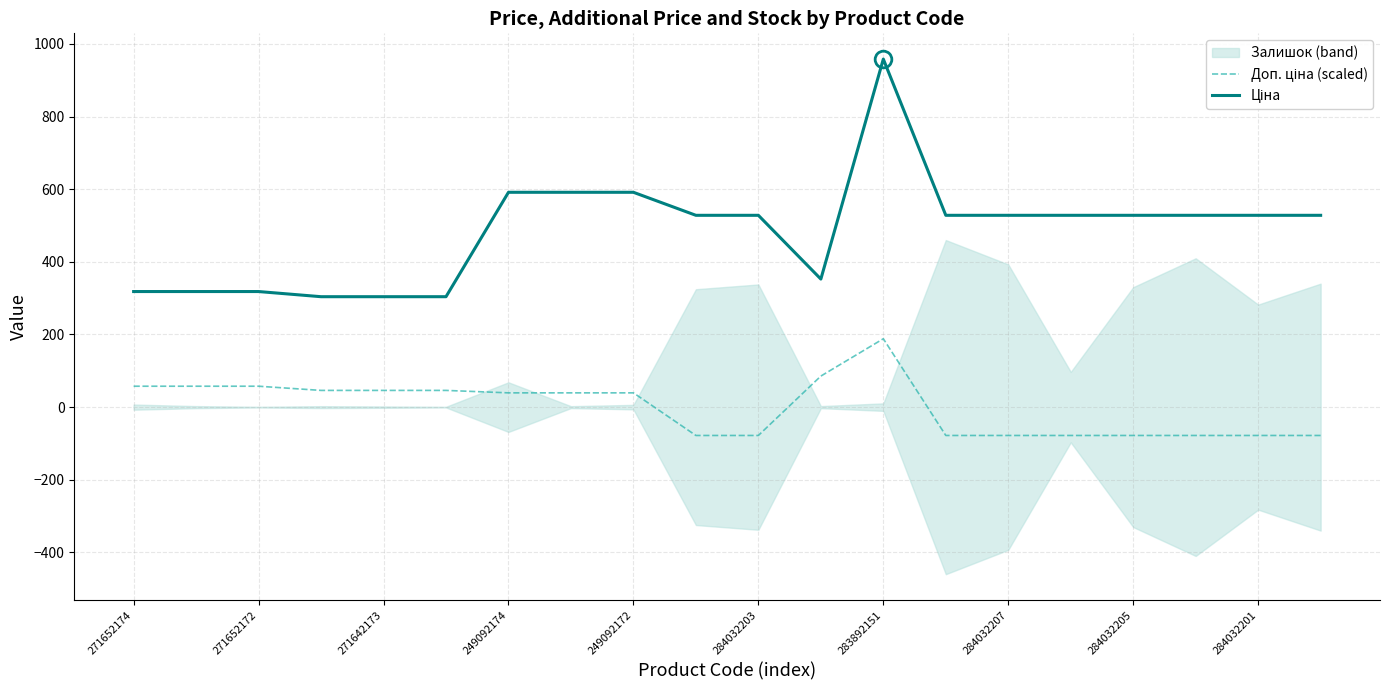

Does the chart have visible grid lines?

Yes